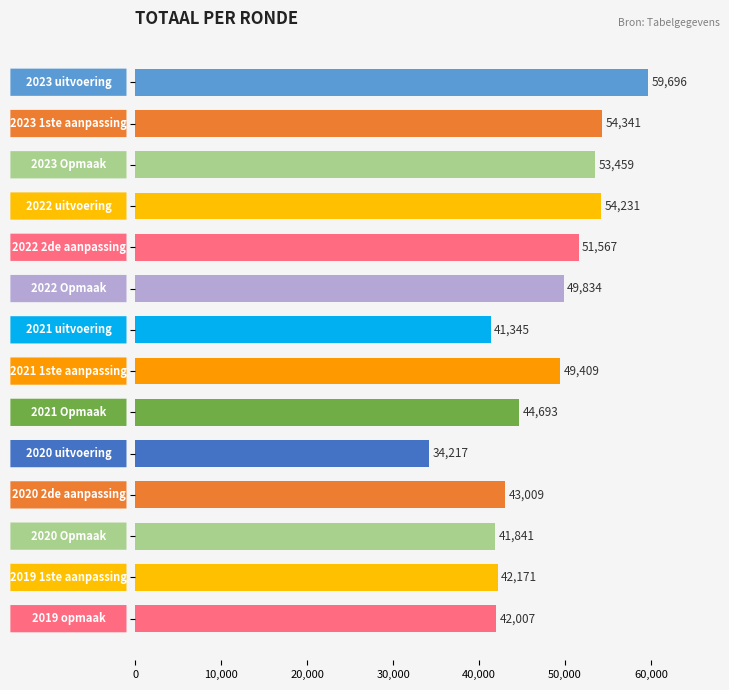

What is the average value?

47273